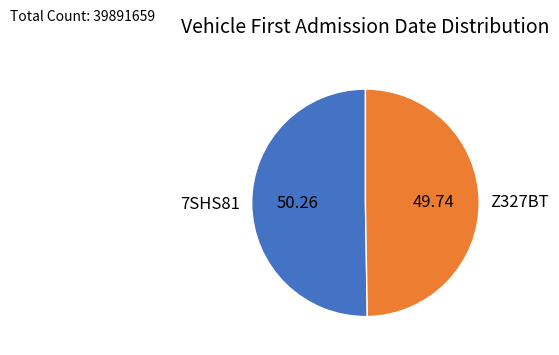

What is the largest slice in the pie chart?

7SHS81